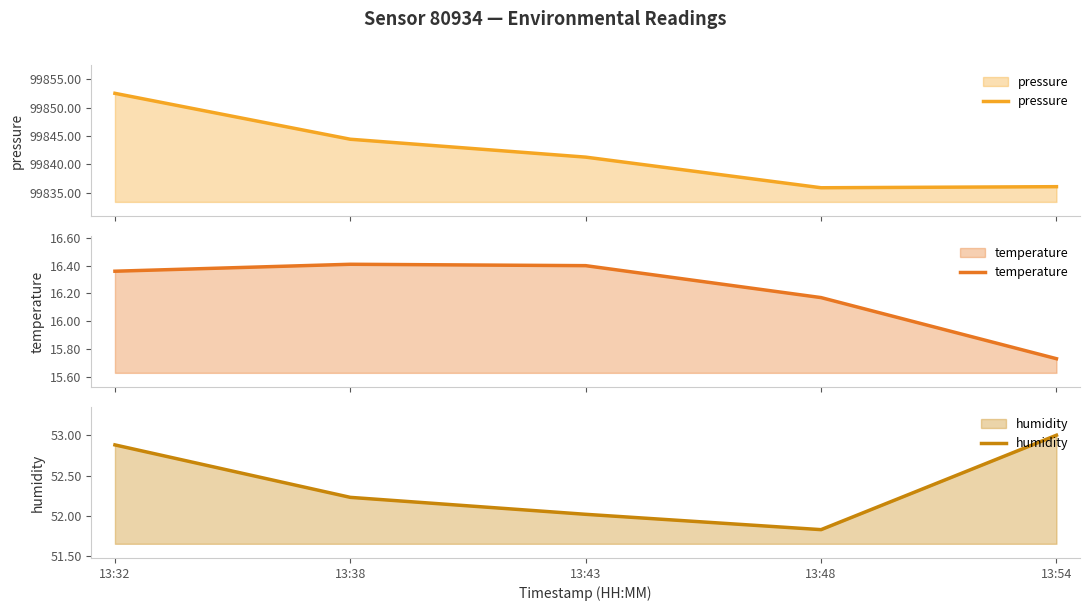

Where is the first local maximum for temperature?

13:38